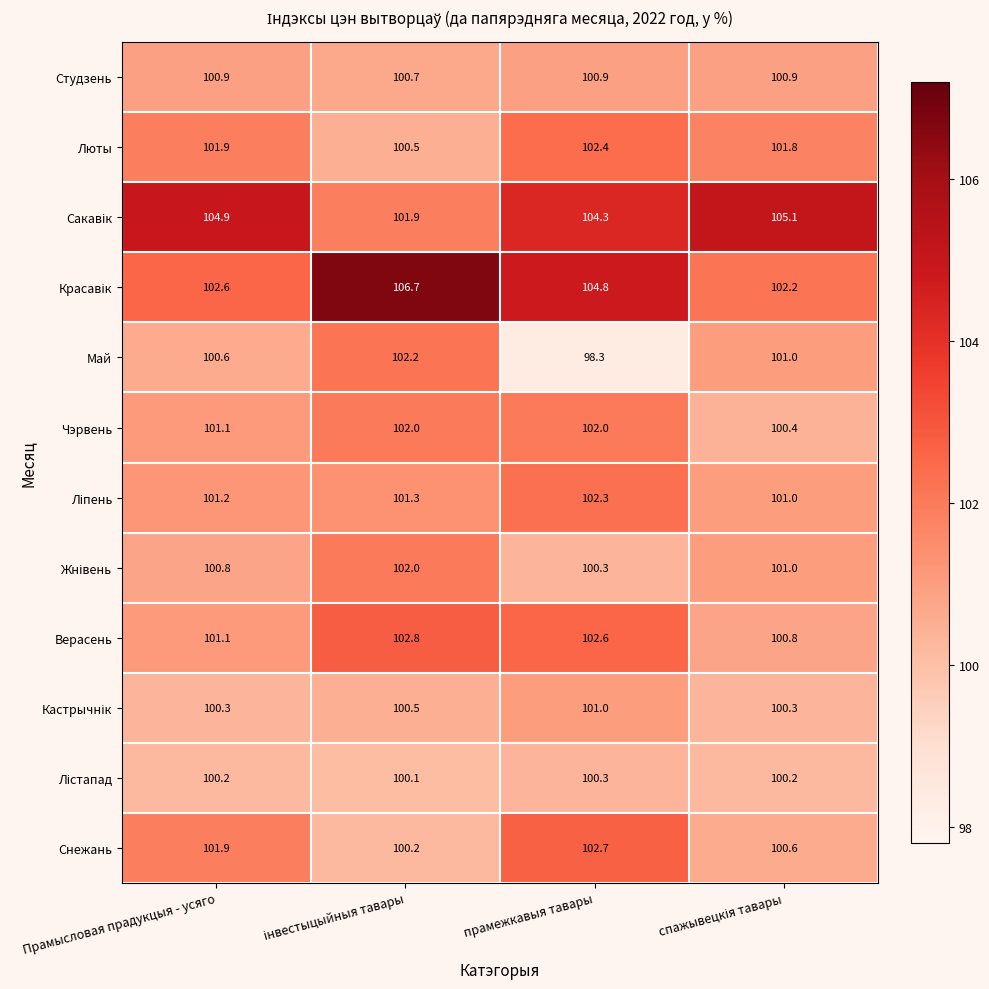

At which category is the sum across all series the highest?

прамежкавыя тавары